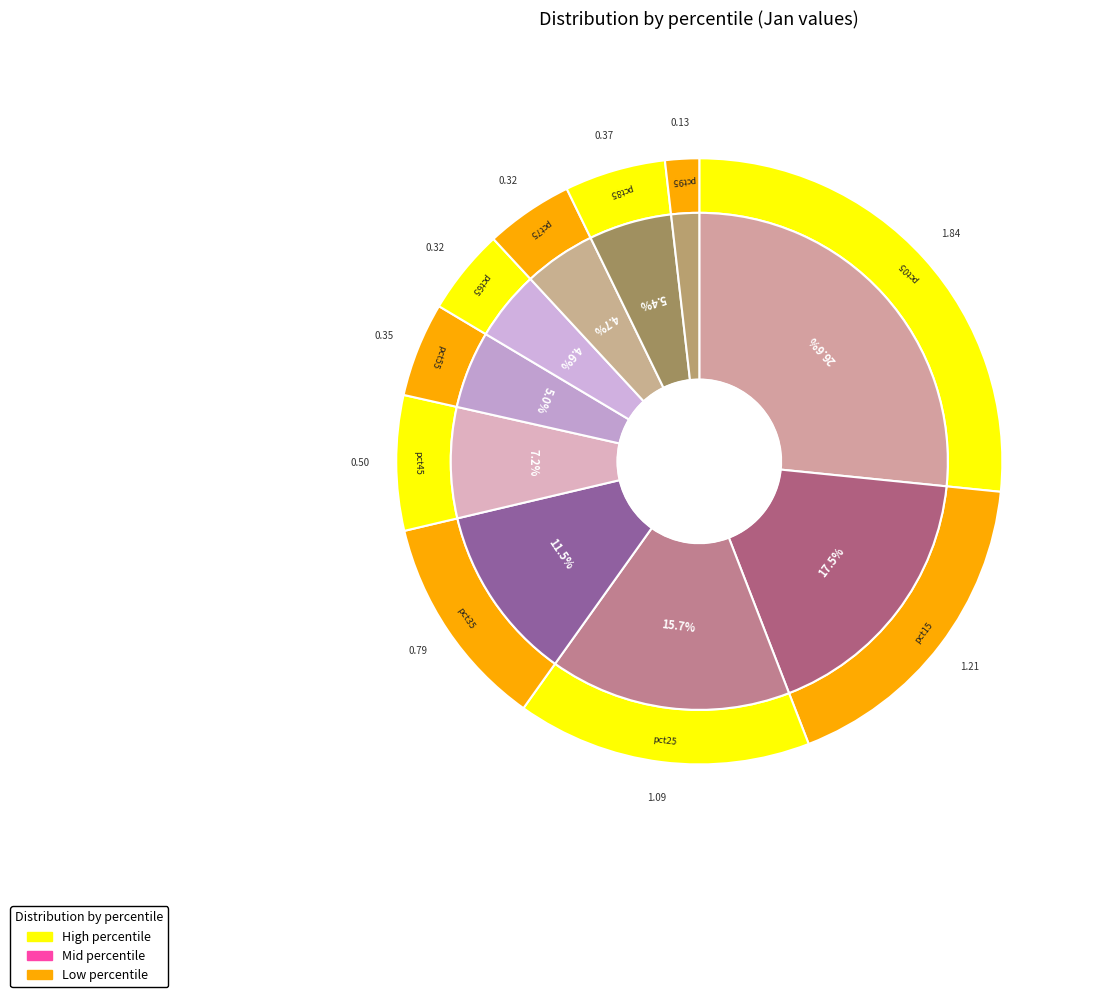

Which slice is the smallest?

pct95